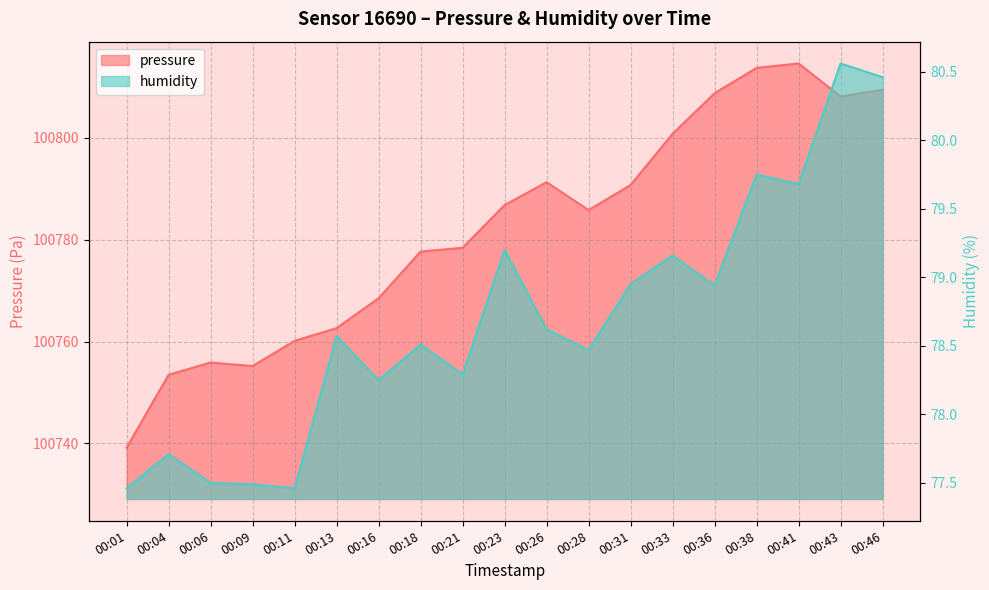

What is the sum of the pressure values at 00:11 and 00:33?

201560.9